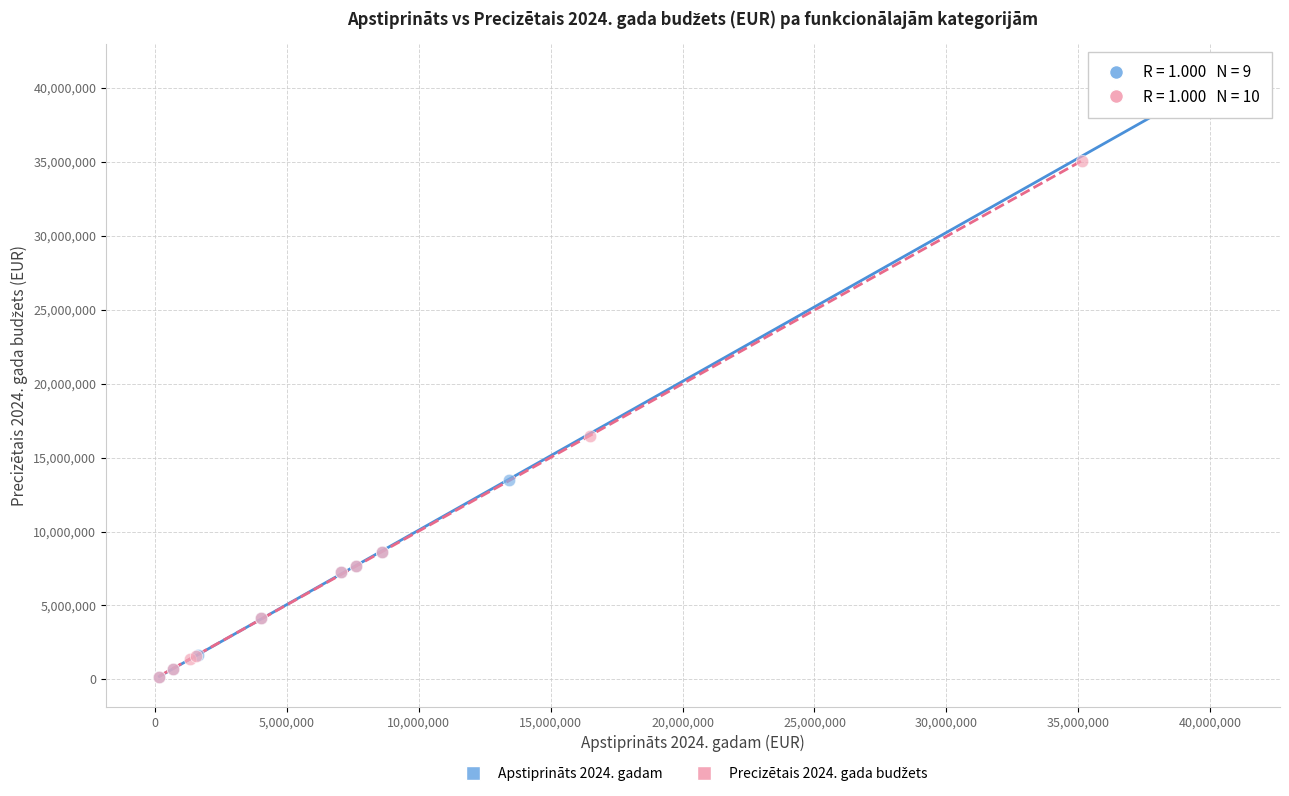

Which series reaches the maximum Y coordinate?

Apstiprināts 2024. gadam